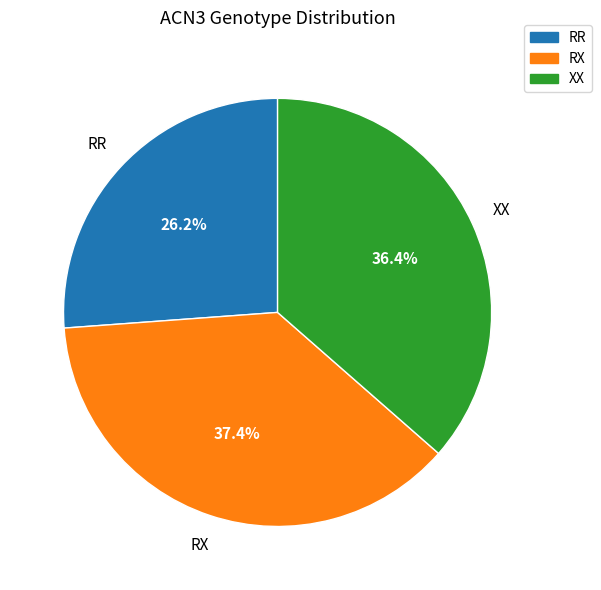

To the nearest percent, what portion does XX represent?

36%